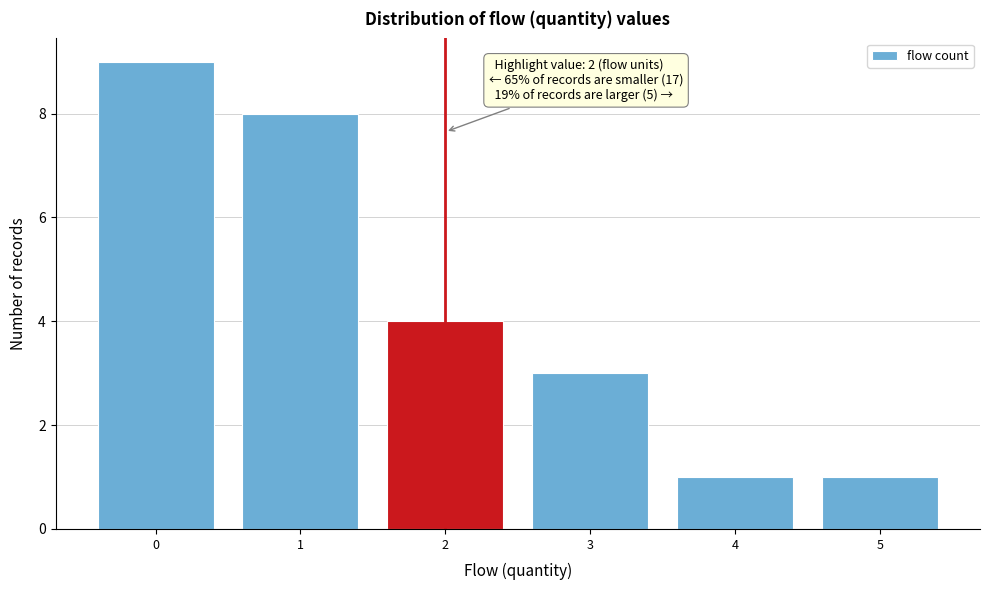

Which range on the x-axis has the tallest bar?

-0.5 to 0.5